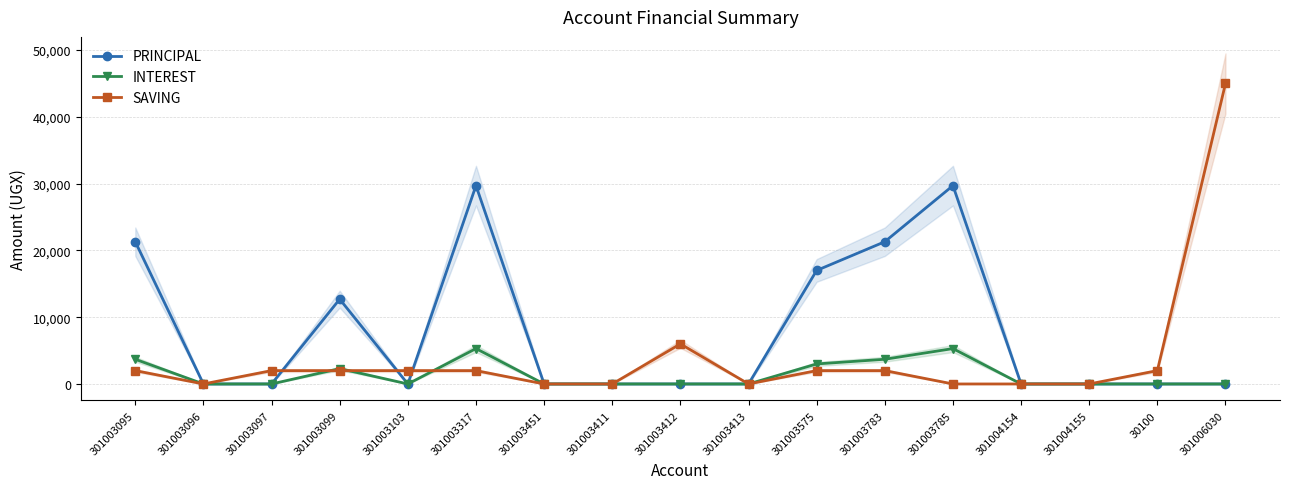

Rank the series by their maximum value, from lowest to highest.

INTEREST, PRINCIPAL, SAVING